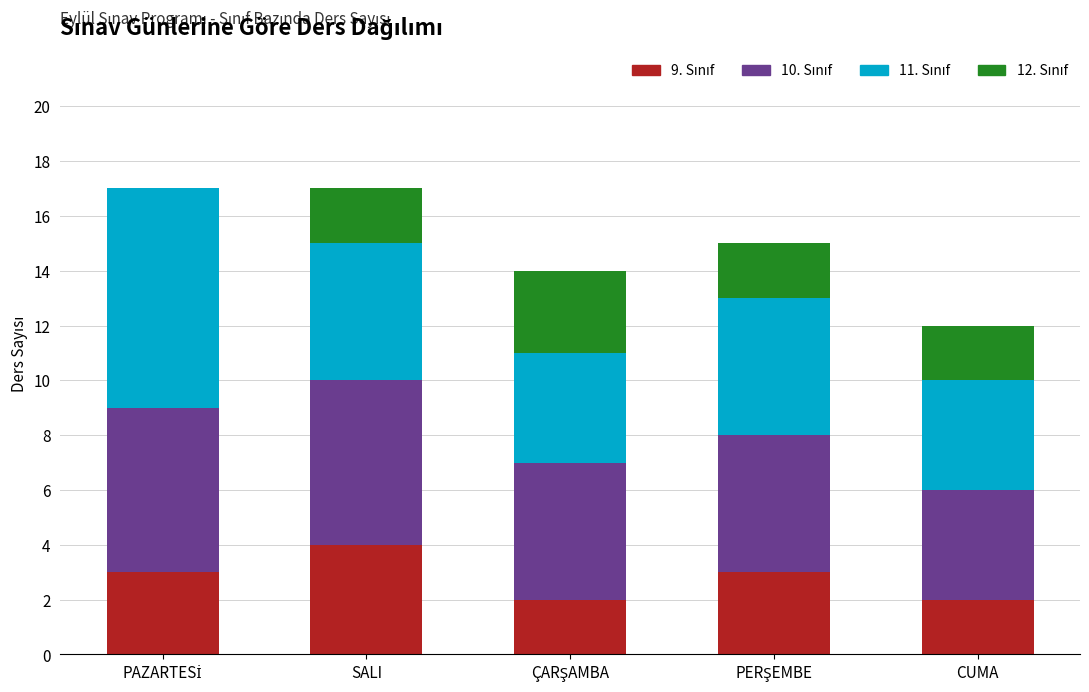

What is the lowest value of the 9. Sınıf series?

2